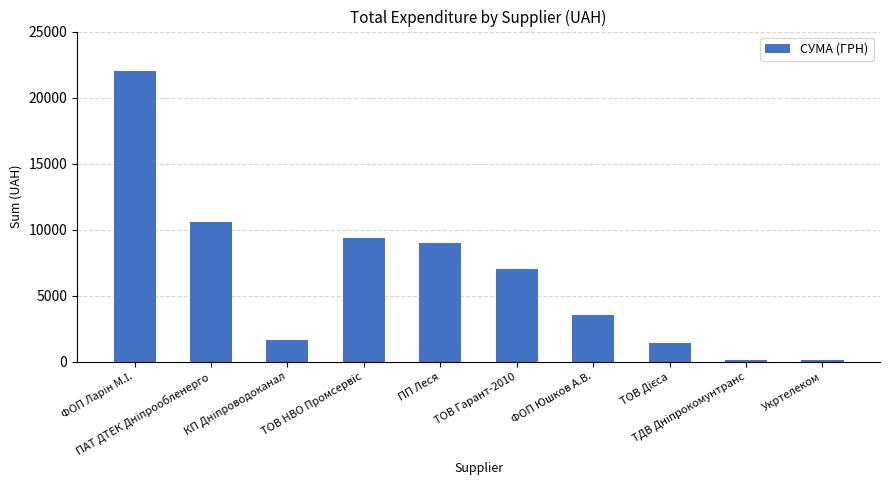

What is the greatest value displayed?

21985.8